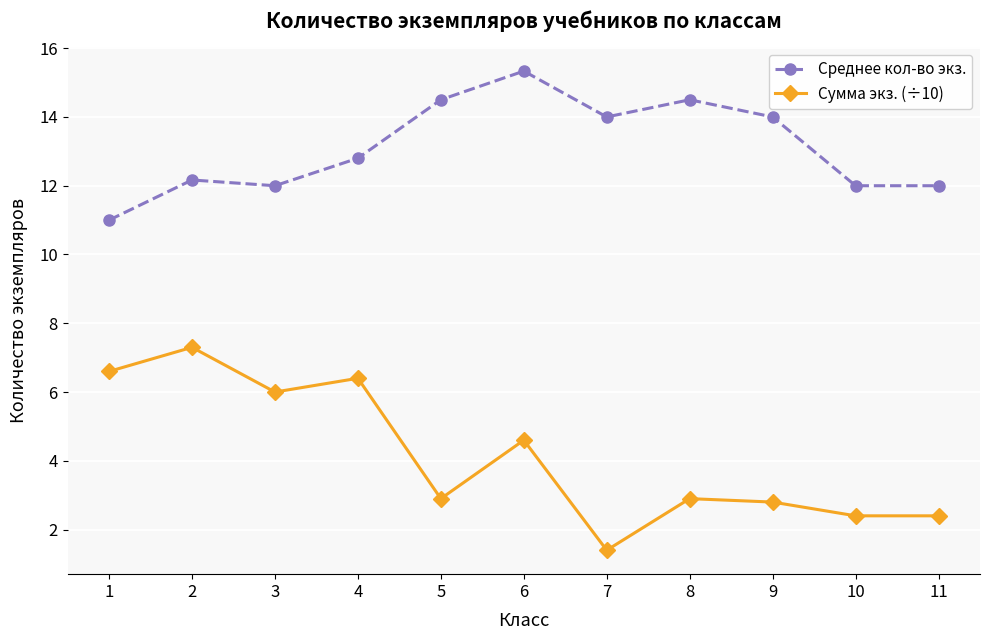

The value of Сумма экз. (÷10) at 10 is 3.8. True or false?

False